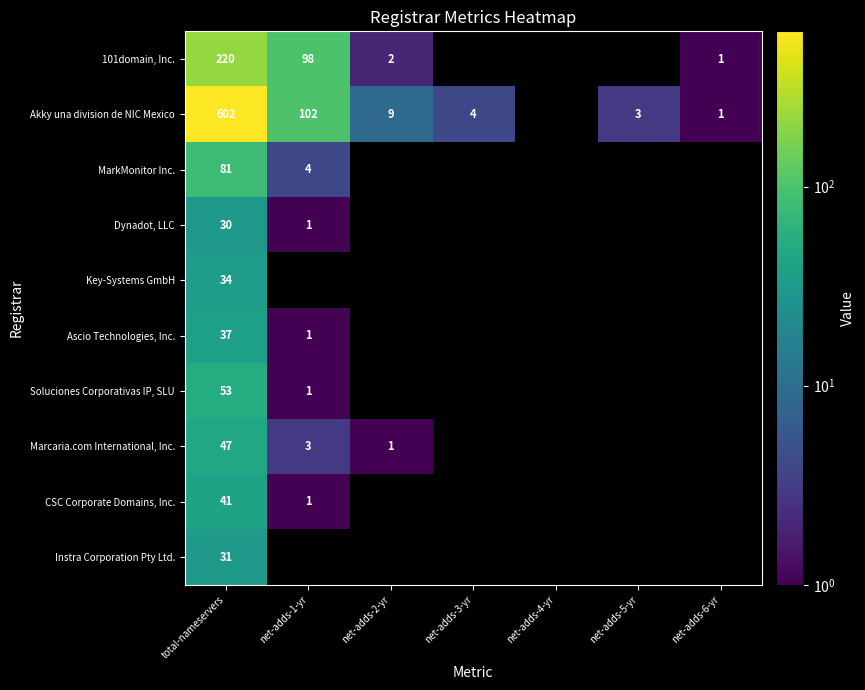

The Ascio Technologies, Inc. series shows 0 at net-adds-1-yr. True or false?

False